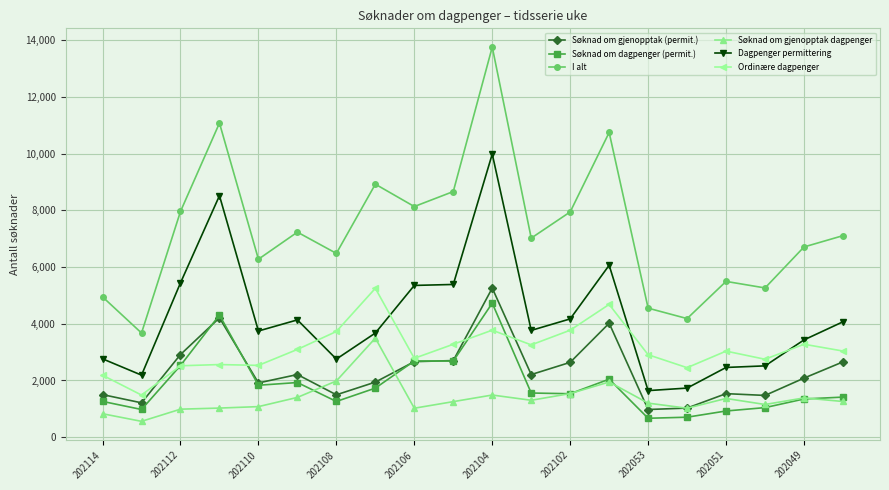

Which series has the widest spread of values?

I alt